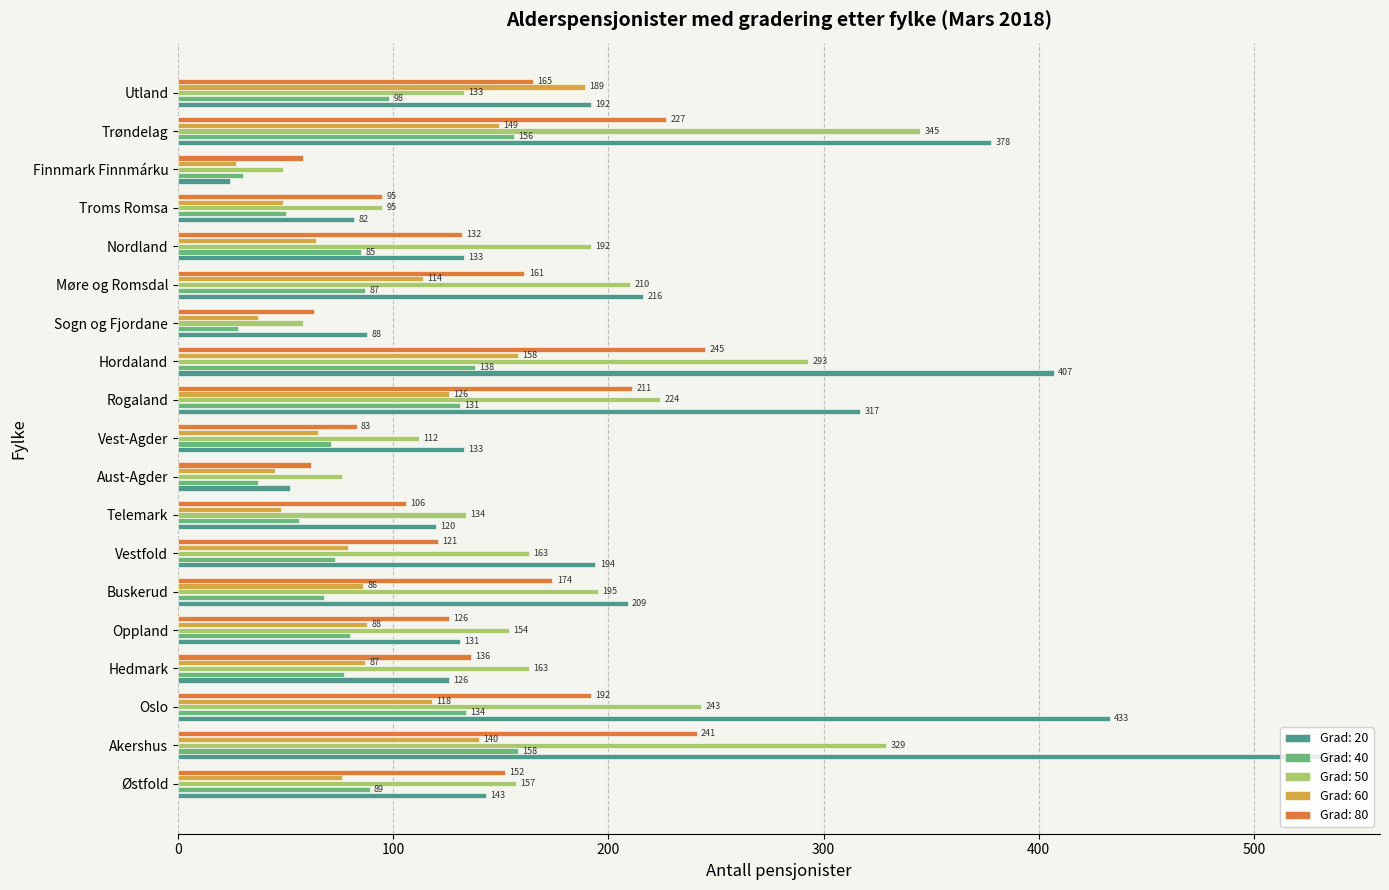

Is it true that Grad: 60 equals 189 at Utland?

True